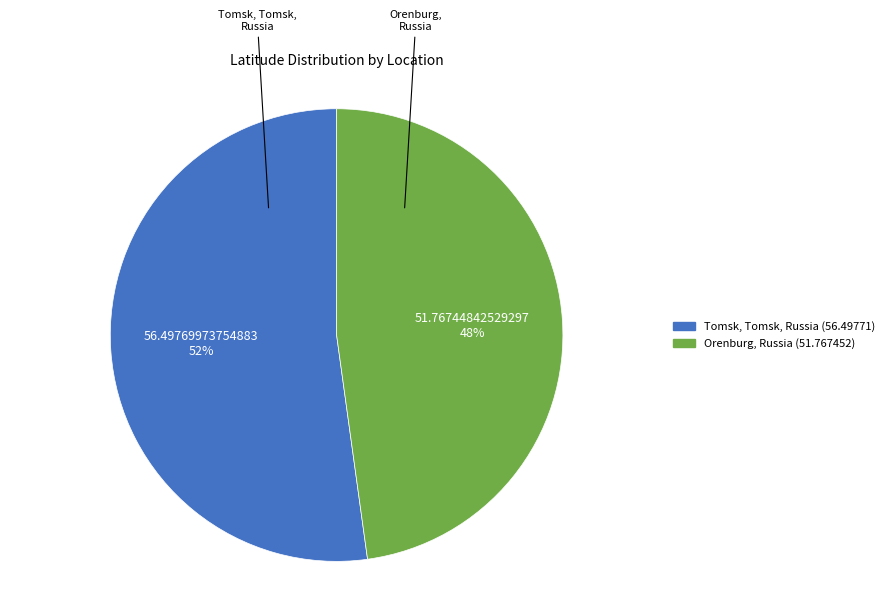

To the nearest percent, what portion does Tomsk, Tomsk, Russia (56.49771) represent?

52%